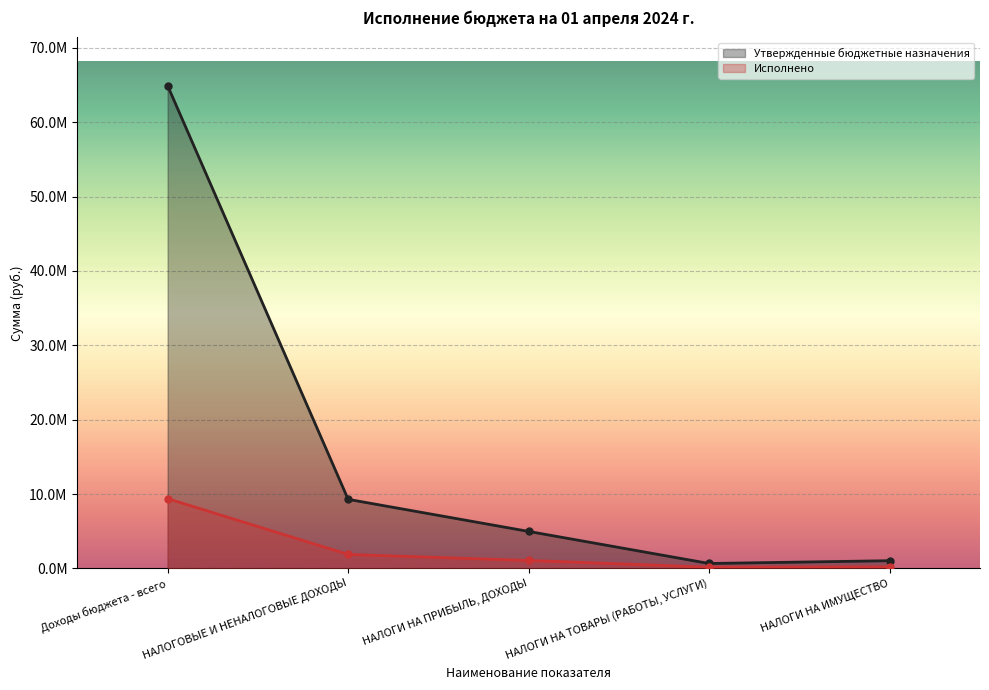

What is the minimum value shown in the chart?

164952.9